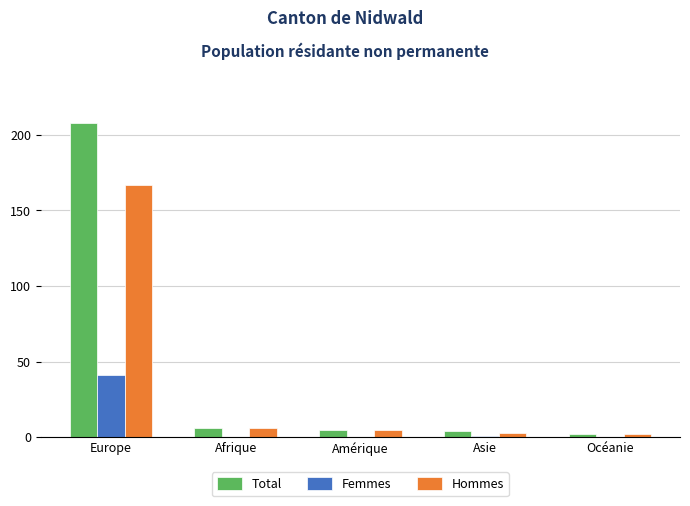

True or false: Hommes has a value of 5 at Amérique.

True